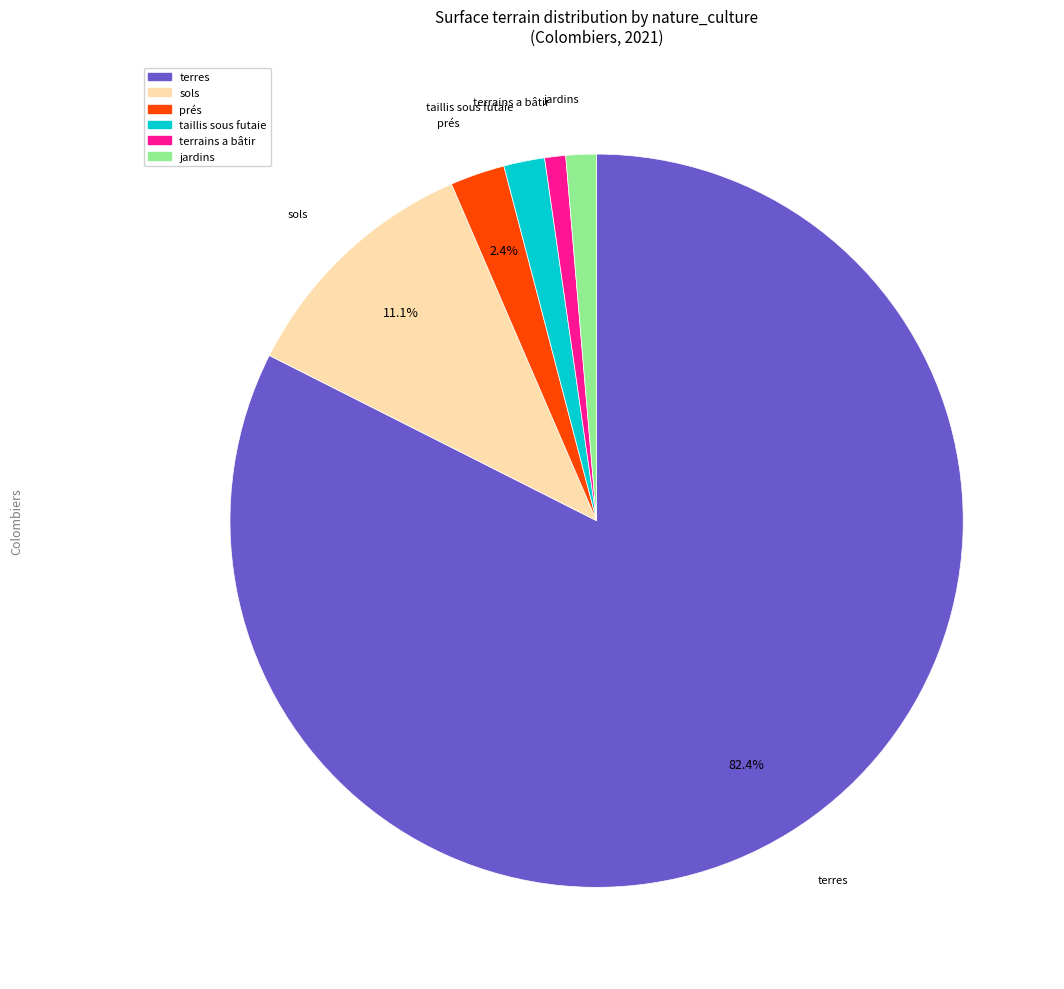

To the nearest percent, what percentage of the pie is terres?

82%